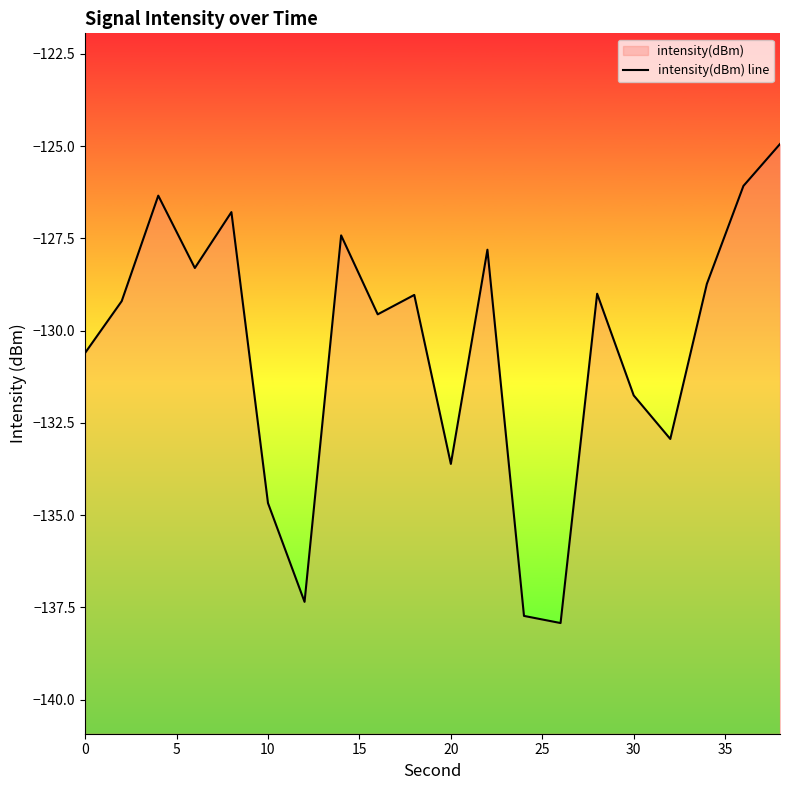

What is the difference between the second highest and second lowest values?

11.7